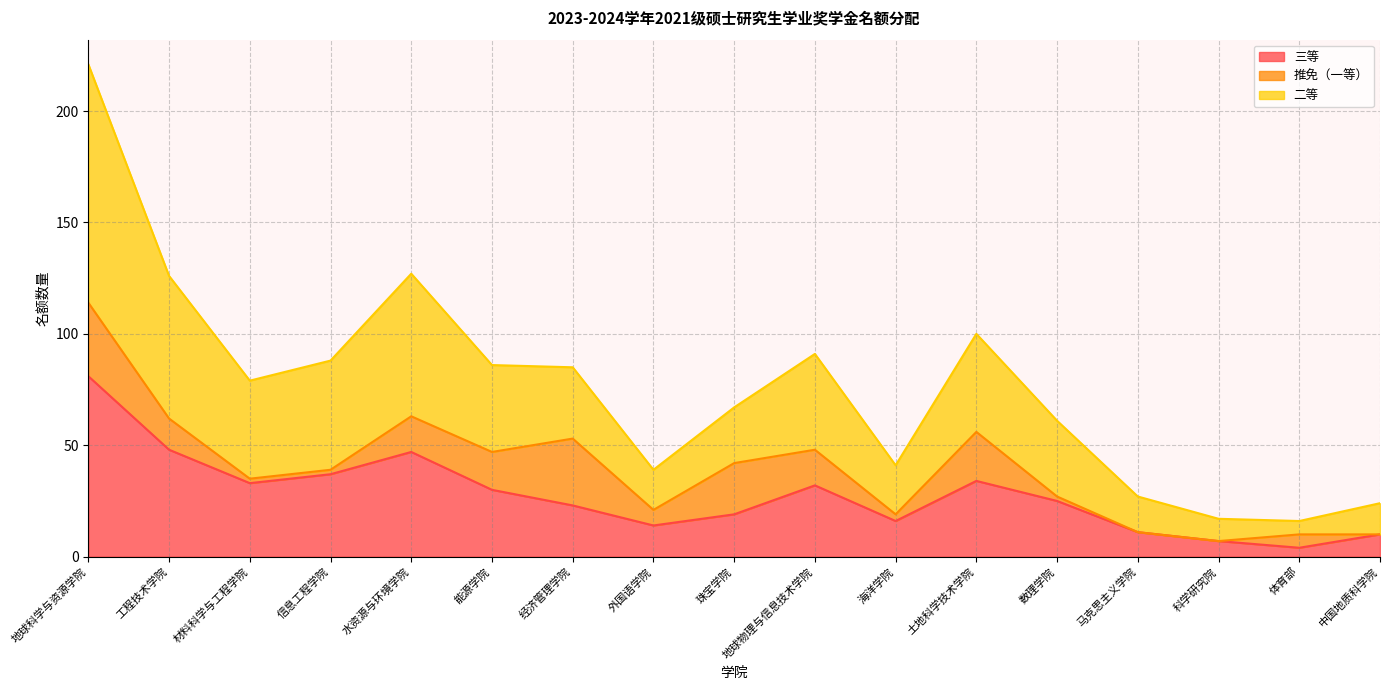

In 三等, how many points are lower than both neighbors (excluding endpoints)?

4